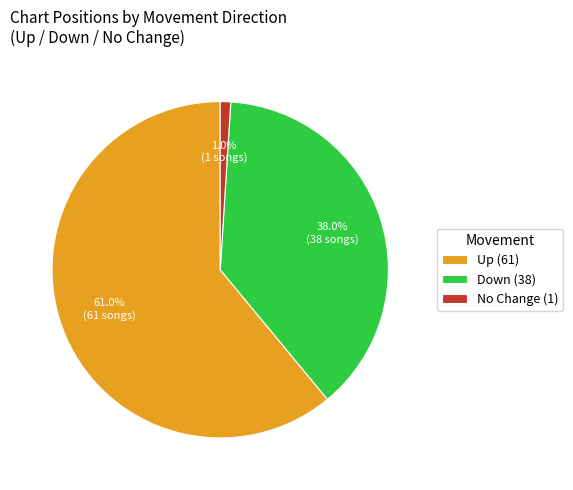

To the nearest percent, what is the difference between the largest and smallest slice percentages?

60%